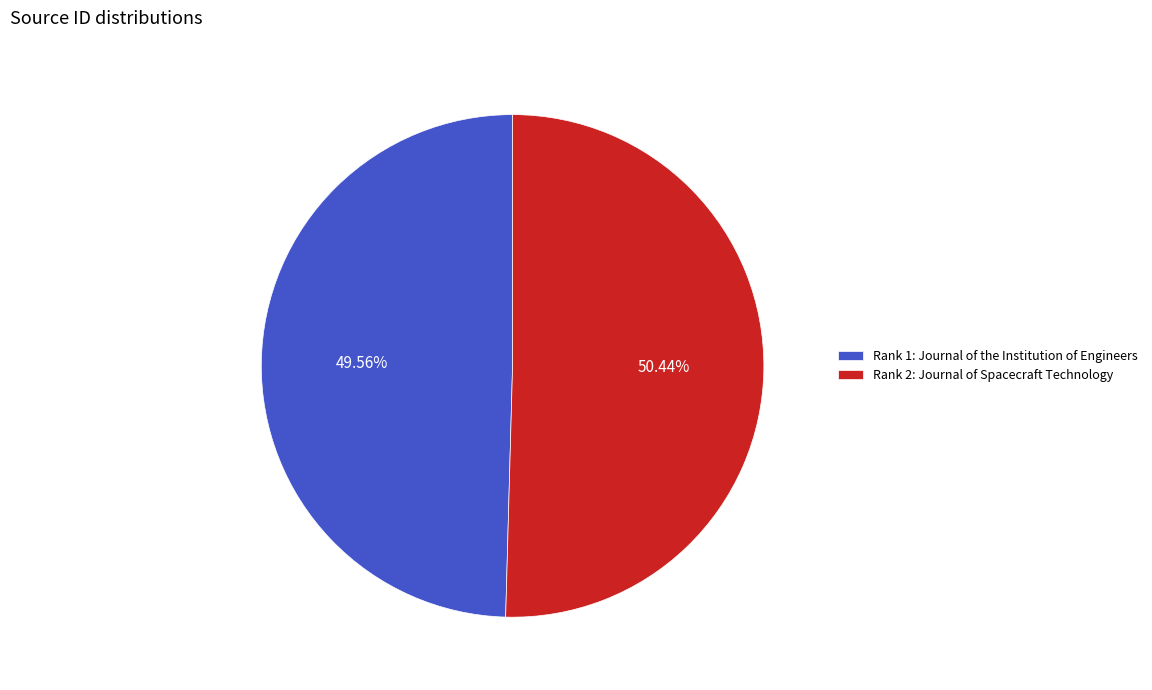

Does any single category account for the majority?

Yes